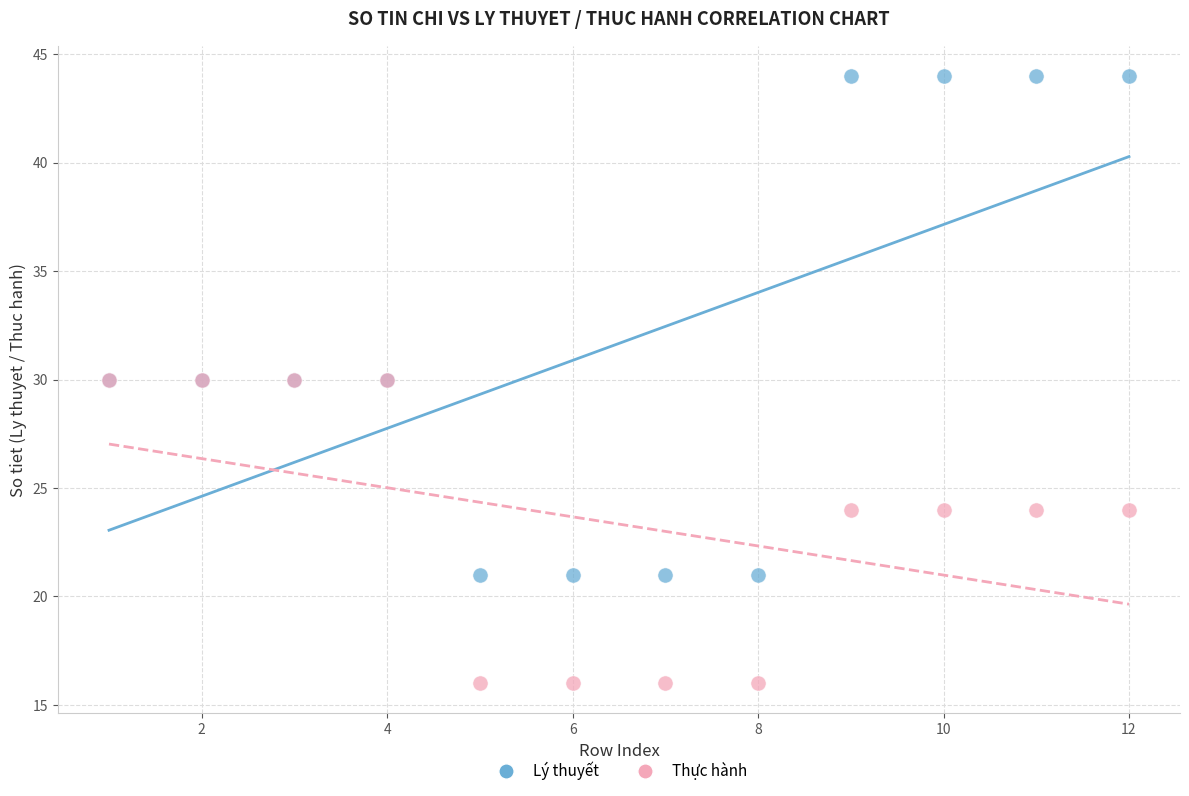

What are all the series names shown in the legend?

Lý thuyết, Thực hành